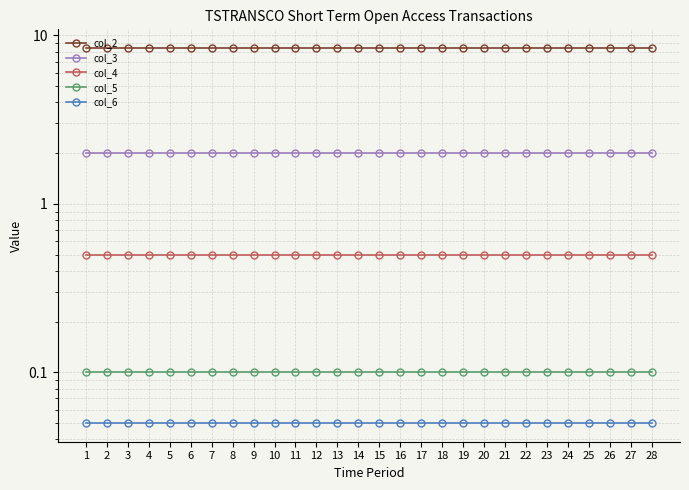

True or false: col_5 and col_4 cross at least once.

False